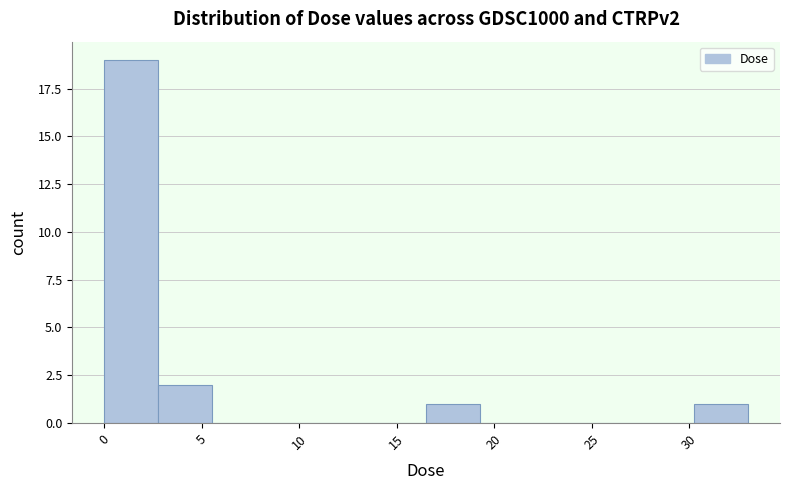

Over which range of the x-axis is the bar tallest?

0.0 to 3.0